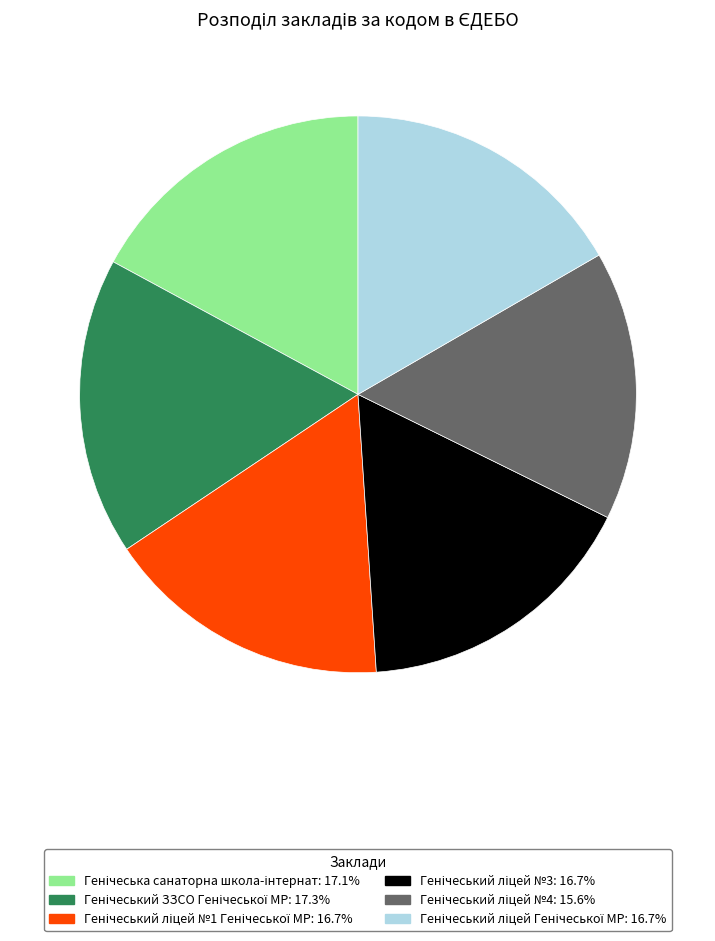

Is there a majority slice in this chart?

No